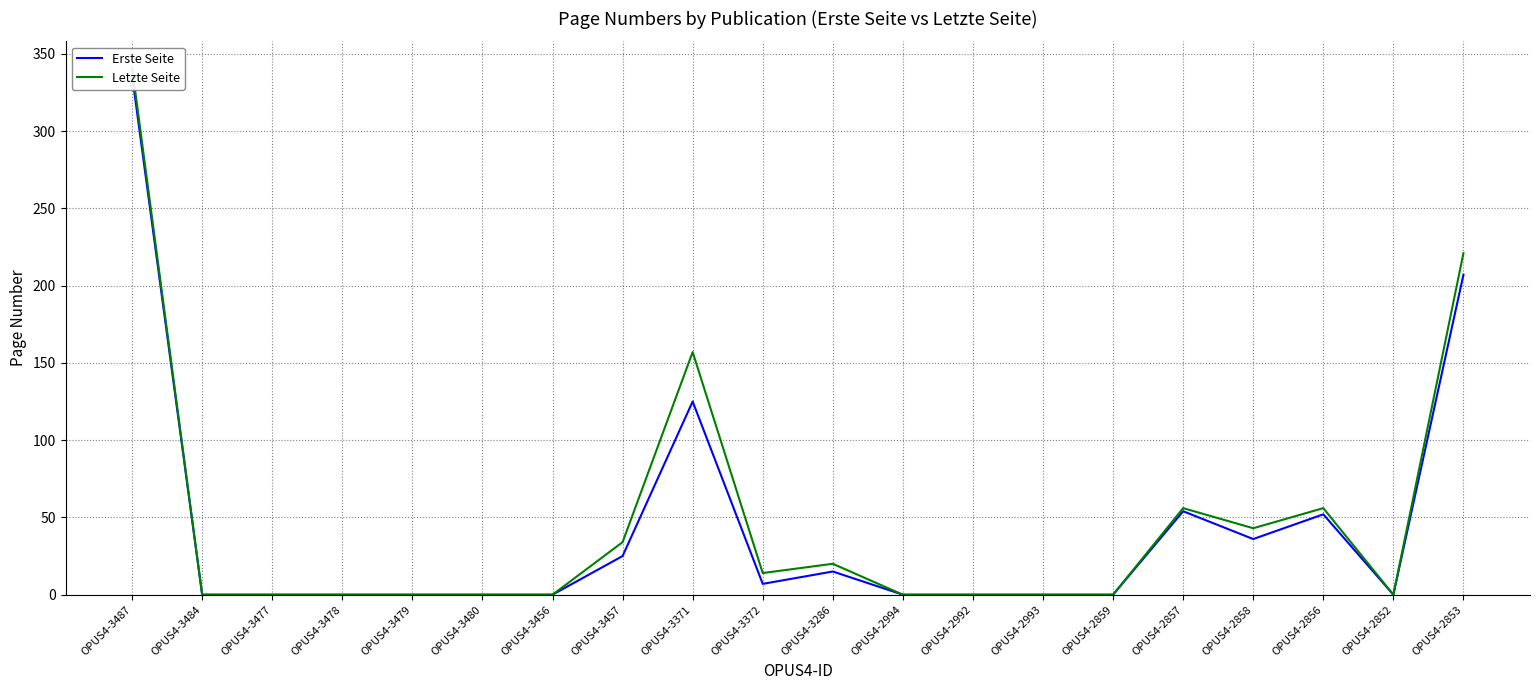

True or false: Erste Seite has more than 2 points higher than both neighbors.

True